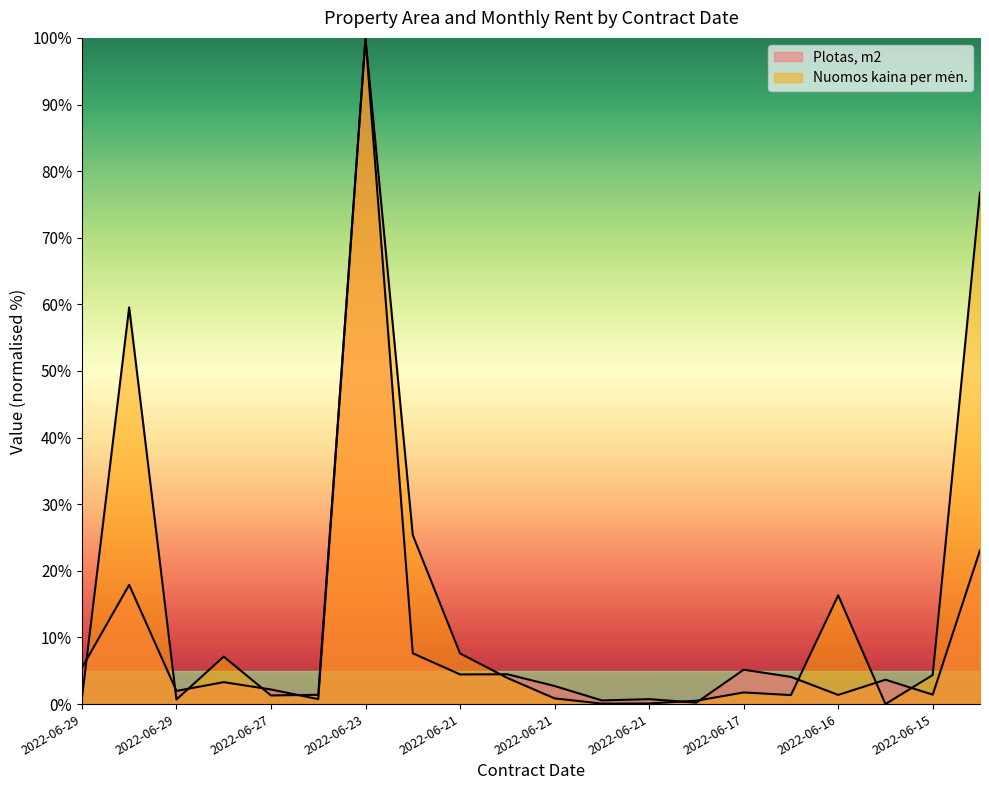

What is the greatest value displayed?

100.0